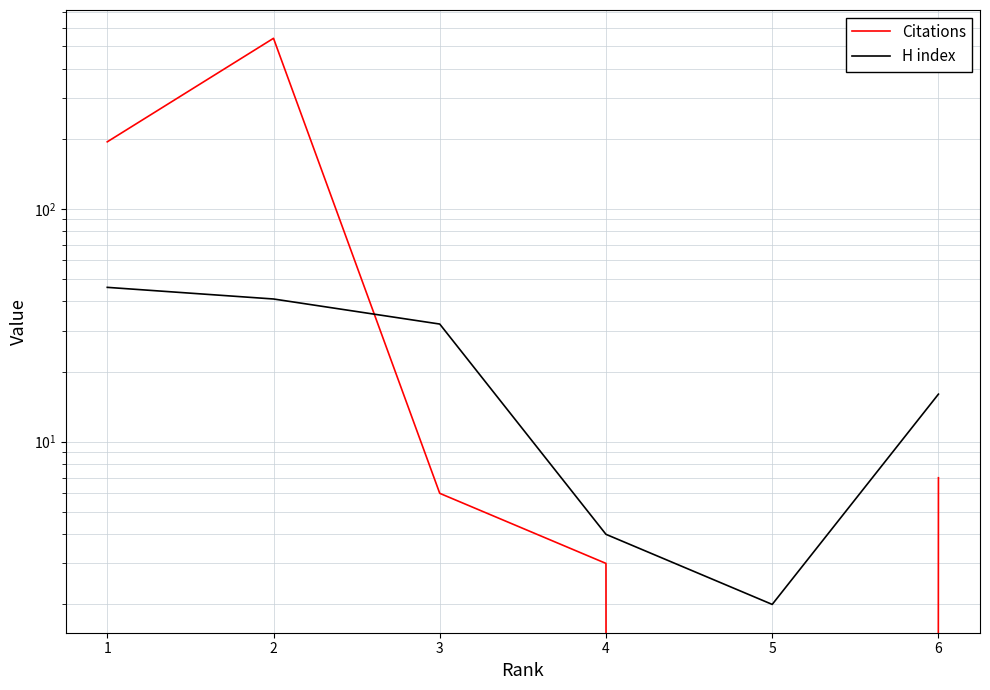

Which series changed the most between 2 and 3?

Citations